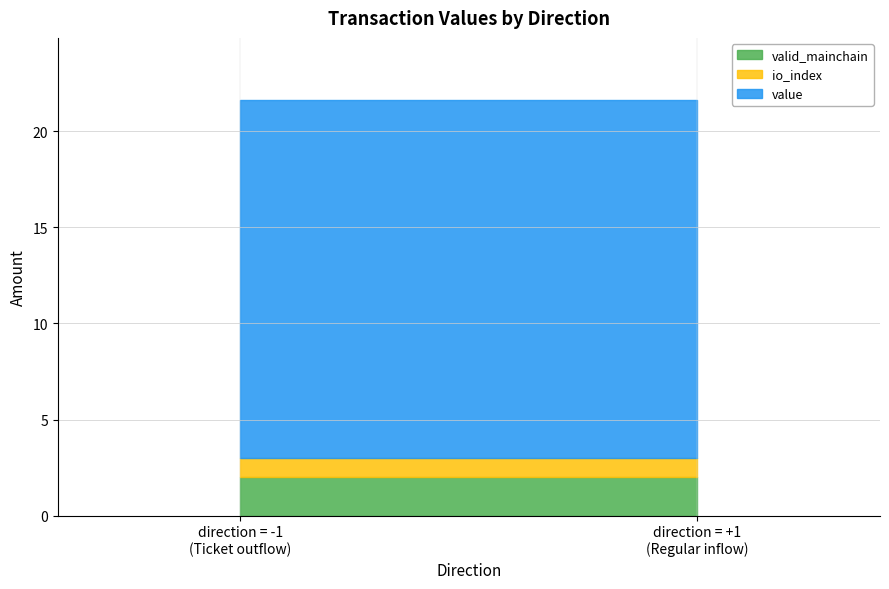

Which series has the largest range (max minus min)?

value